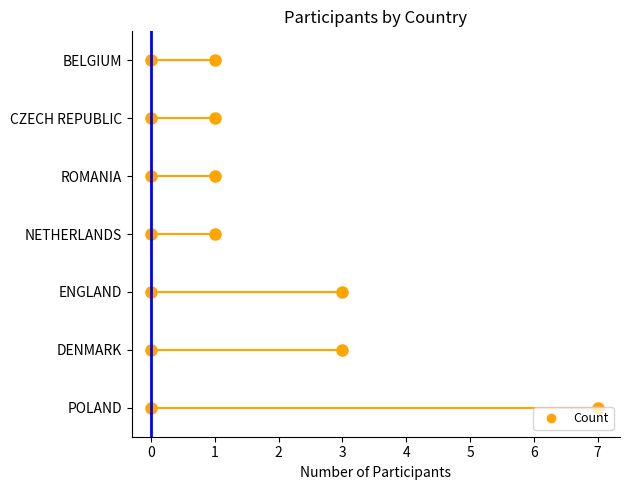

What is the difference between the maximum and minimum values?

6